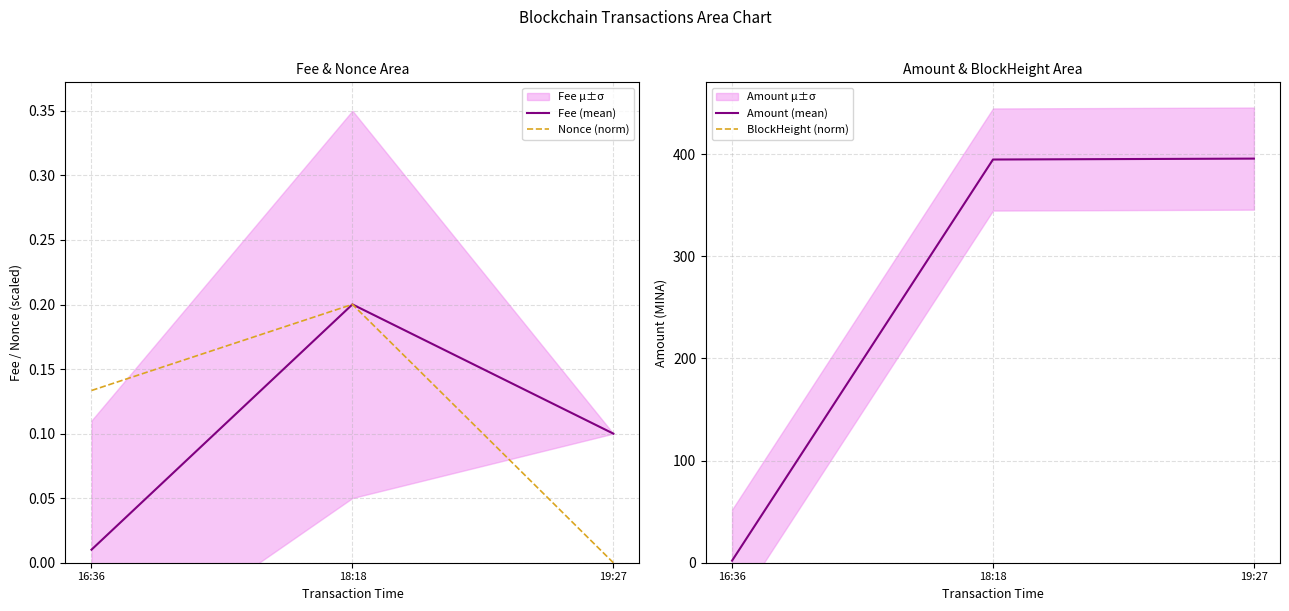

Where is BlockHeight (norm) nearest to the value -27?

19:27